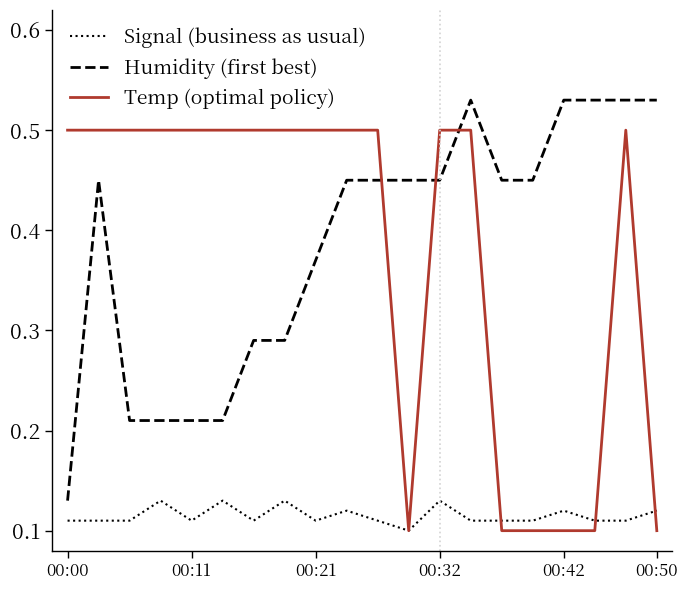

True or false: Signal (business as usual) and Humidity (first best) intersect in this chart.

False